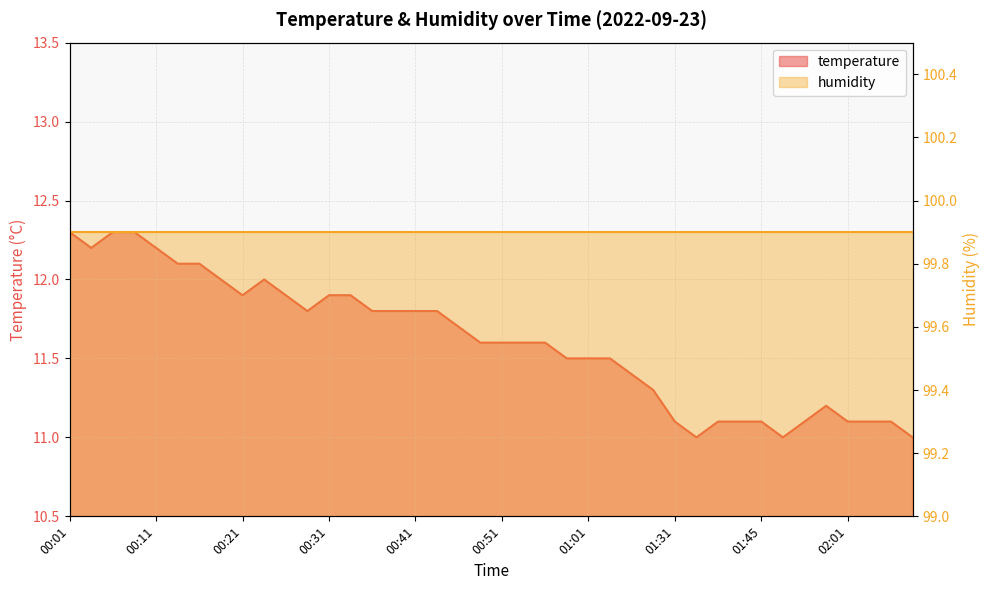

What is the difference between the values at 00:59 and 00:13?

0.6